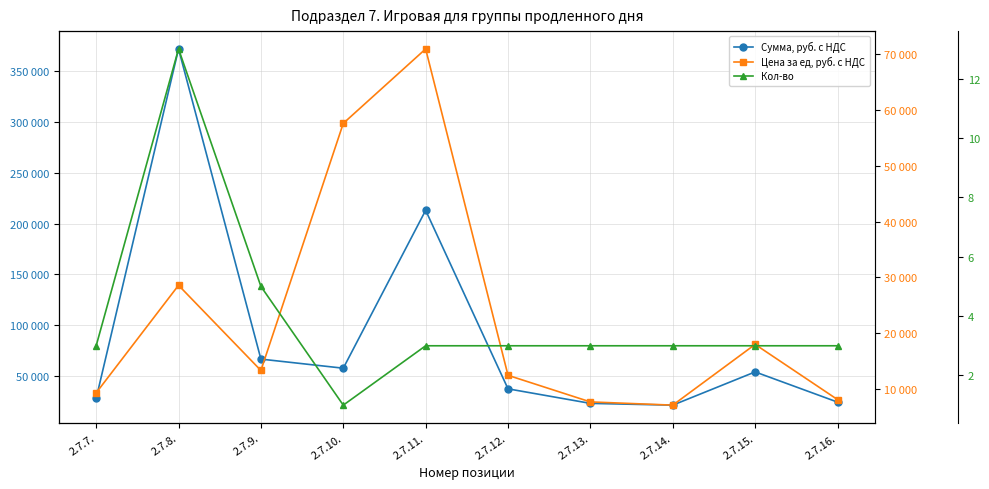

Where does the Цена за ед, руб. с НДС series first go above 13320?

2.7.8.